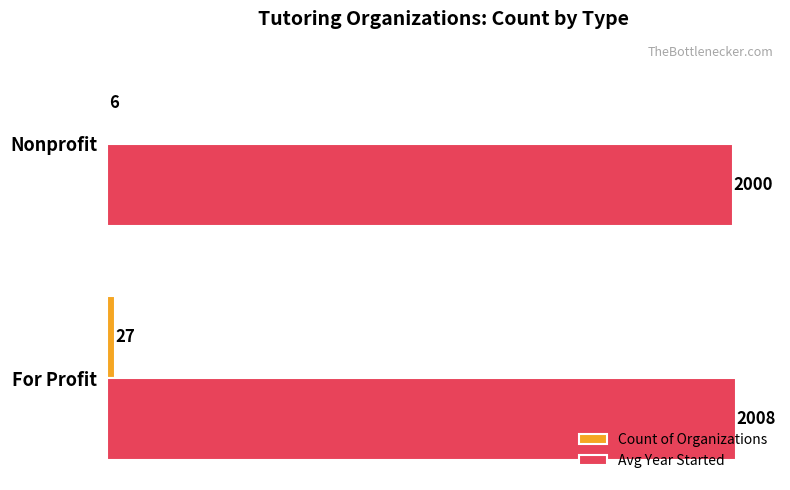

Is it true that Avg Year Started equals 2000 at Nonprofit?

True